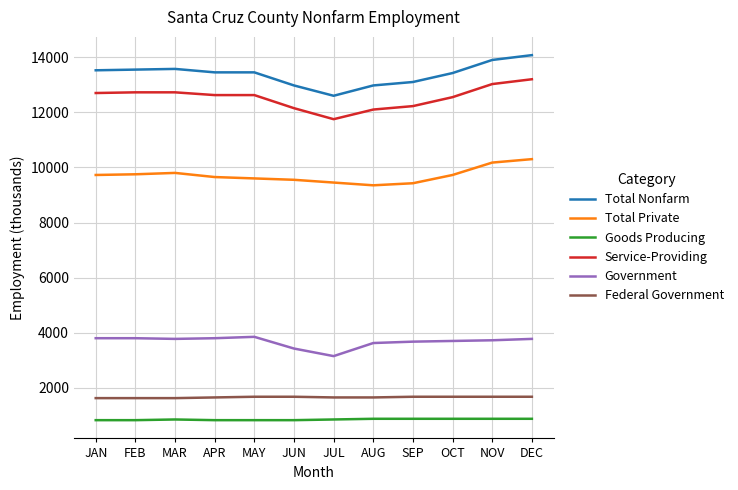

What is the sum of the Service-Providing values at MAY and APR?

25250